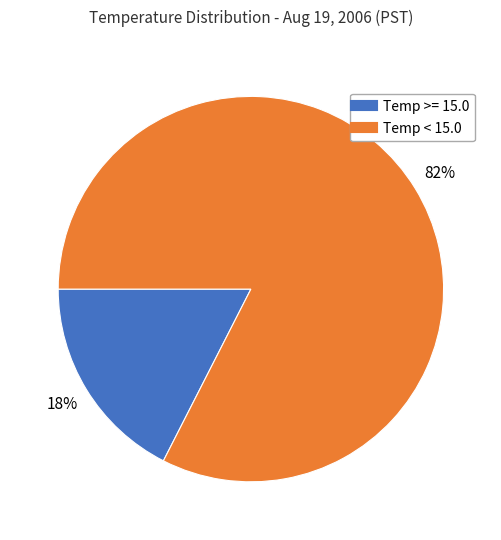

How many slices are in this pie chart?

2